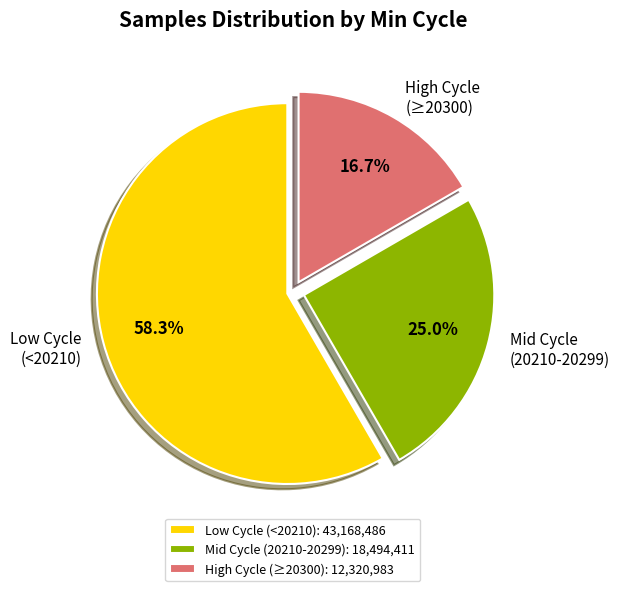

Is there any slice that represents more than half of the pie?

Yes